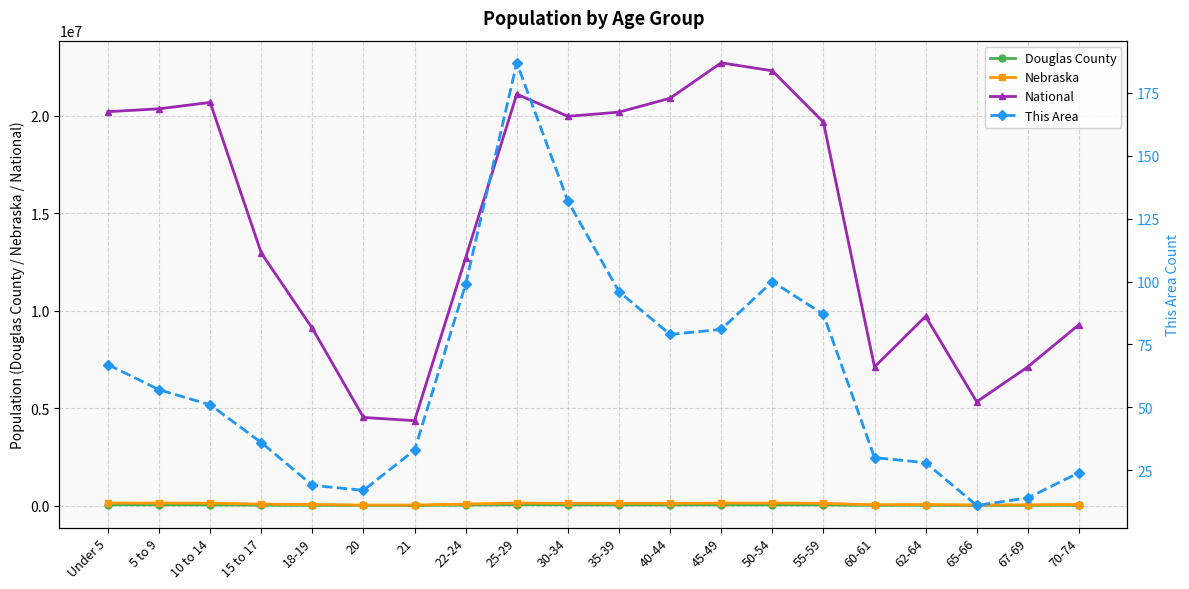

List the series in order of their peak value, highest first.

National, Nebraska, Douglas County, This Area